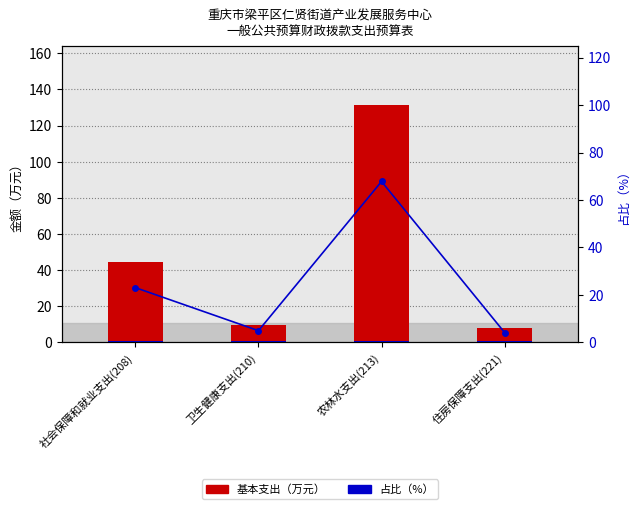

Rank the series by their maximum value, from highest to lowest.

基本支出（万元）, 占比（%）